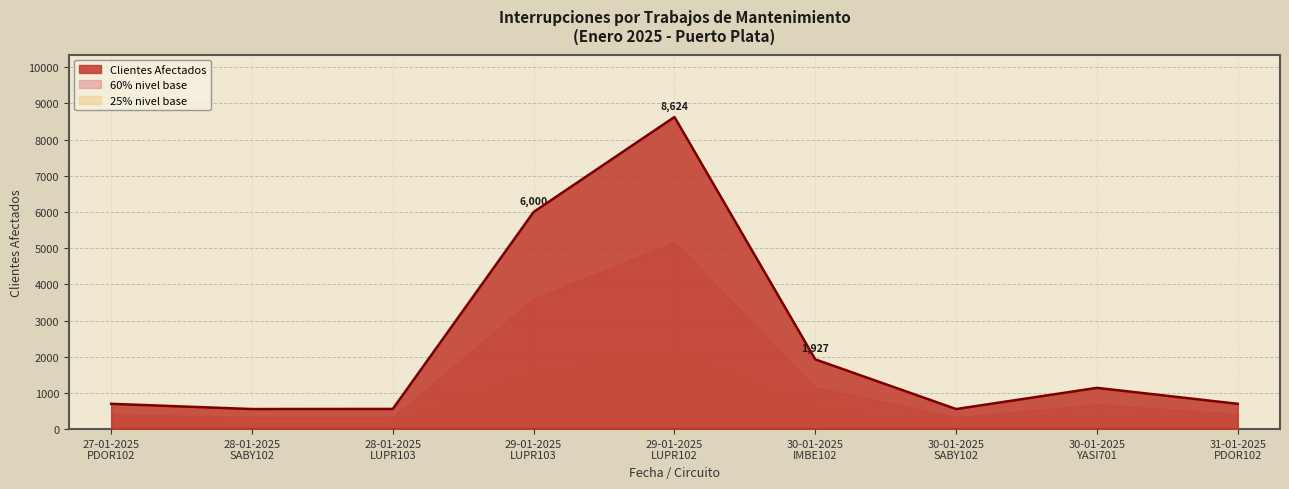

What is the difference between the values at 30-01-2025
IMBE102 and 28-01-2025
LUPR103?

1369